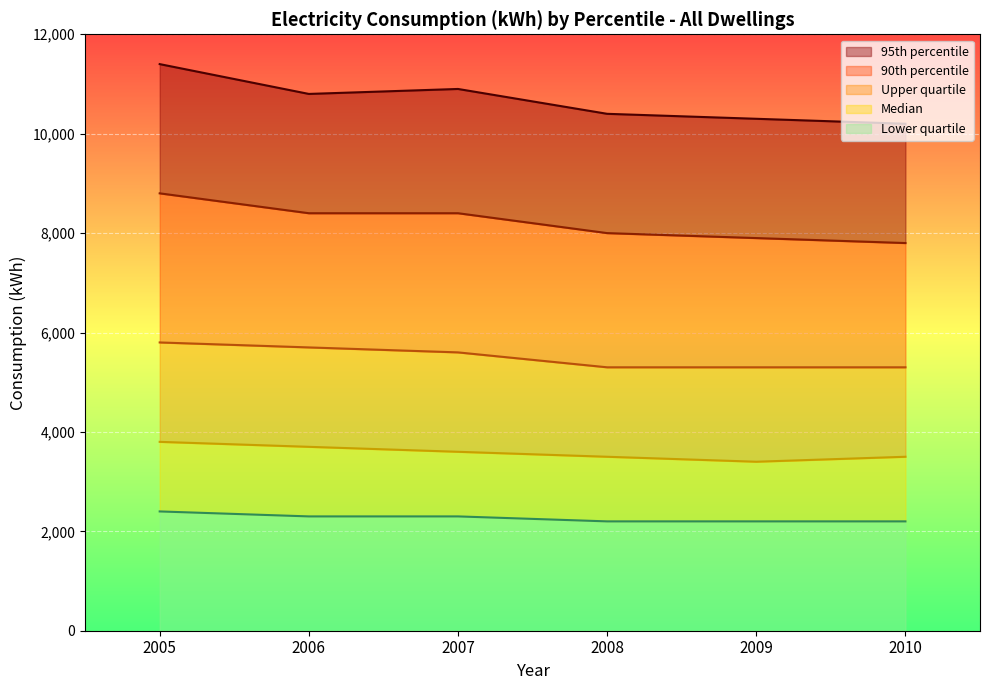

Is the value of 95th percentile at 2010 greater than the value of Lower quartile at 2008?

Yes